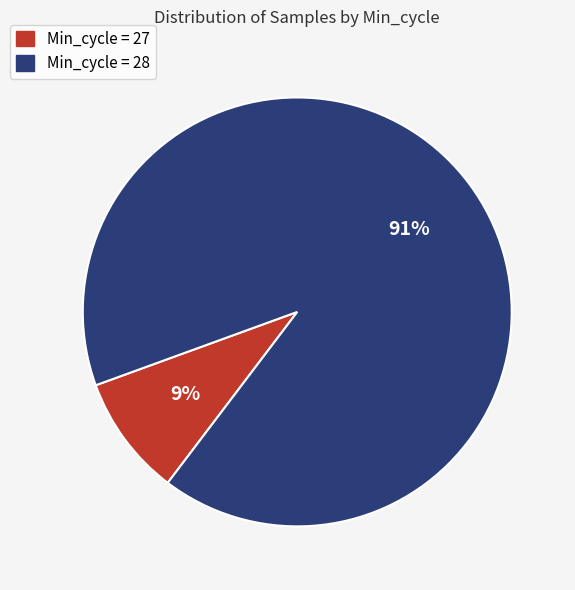

To the nearest percent, what is the difference between the largest and smallest slice percentages?

82%